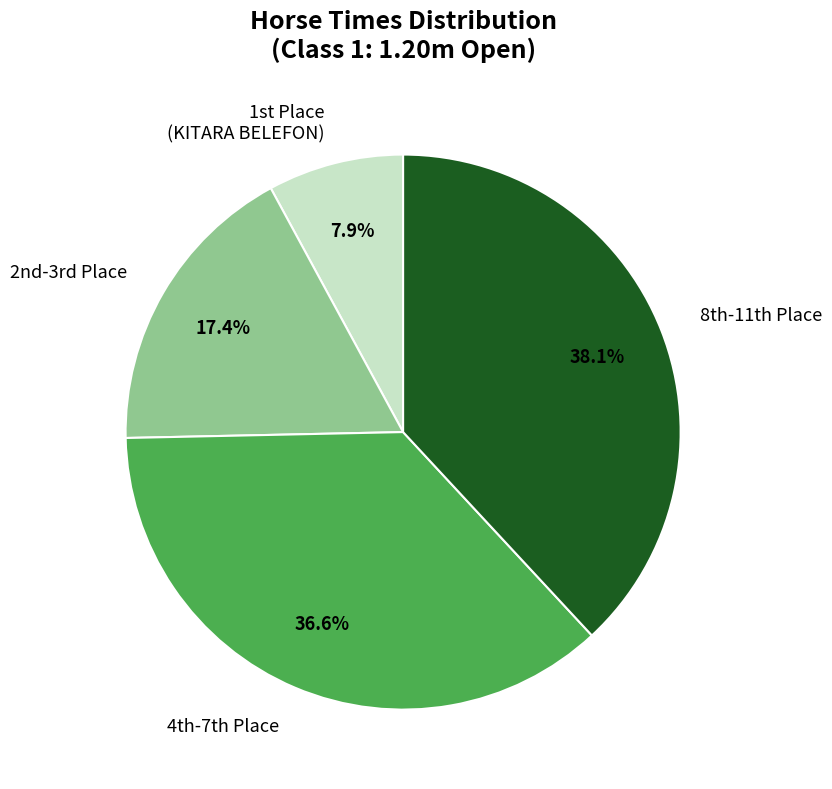

Rank the categories by value from highest to lowest.

8th-11th Place, 4th-7th Place, 2nd-3rd Place, 1st Place (KITARA BELEFON)